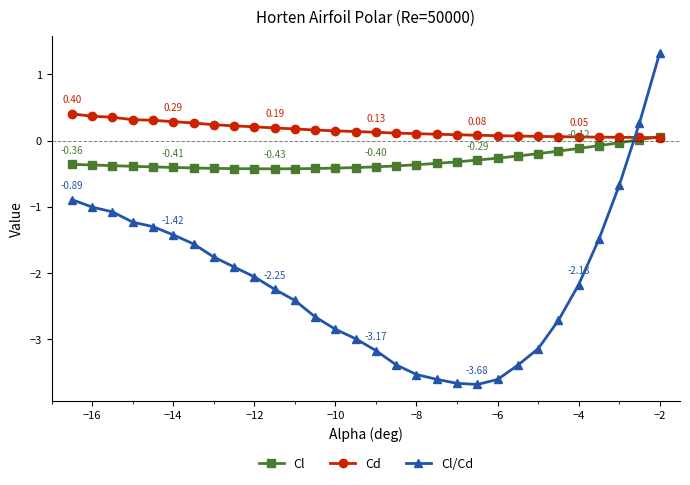

What is the average value of the Cl series?

-0.3